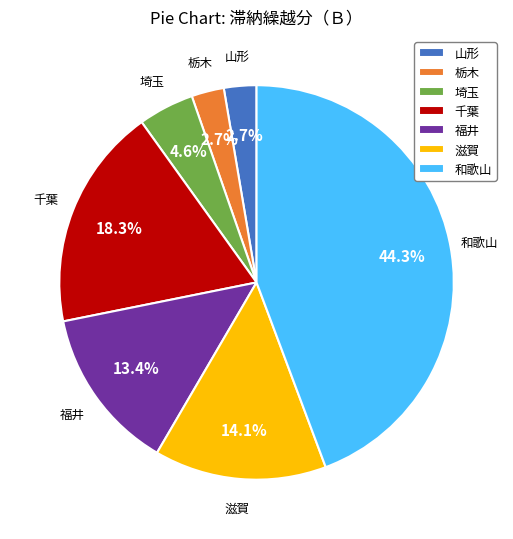

What percentage is the 千葉 slice, to the nearest percent?

18%